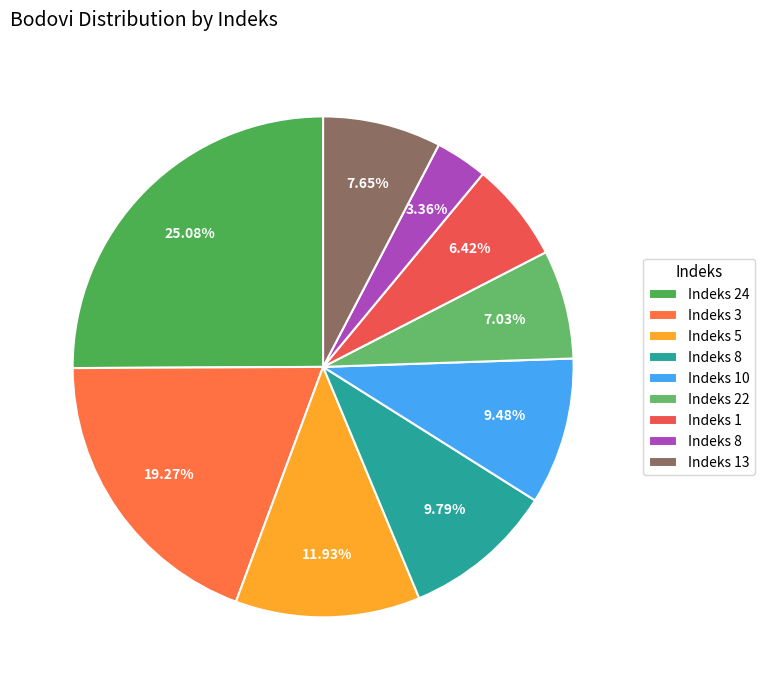

Does any single category account for the majority?

No